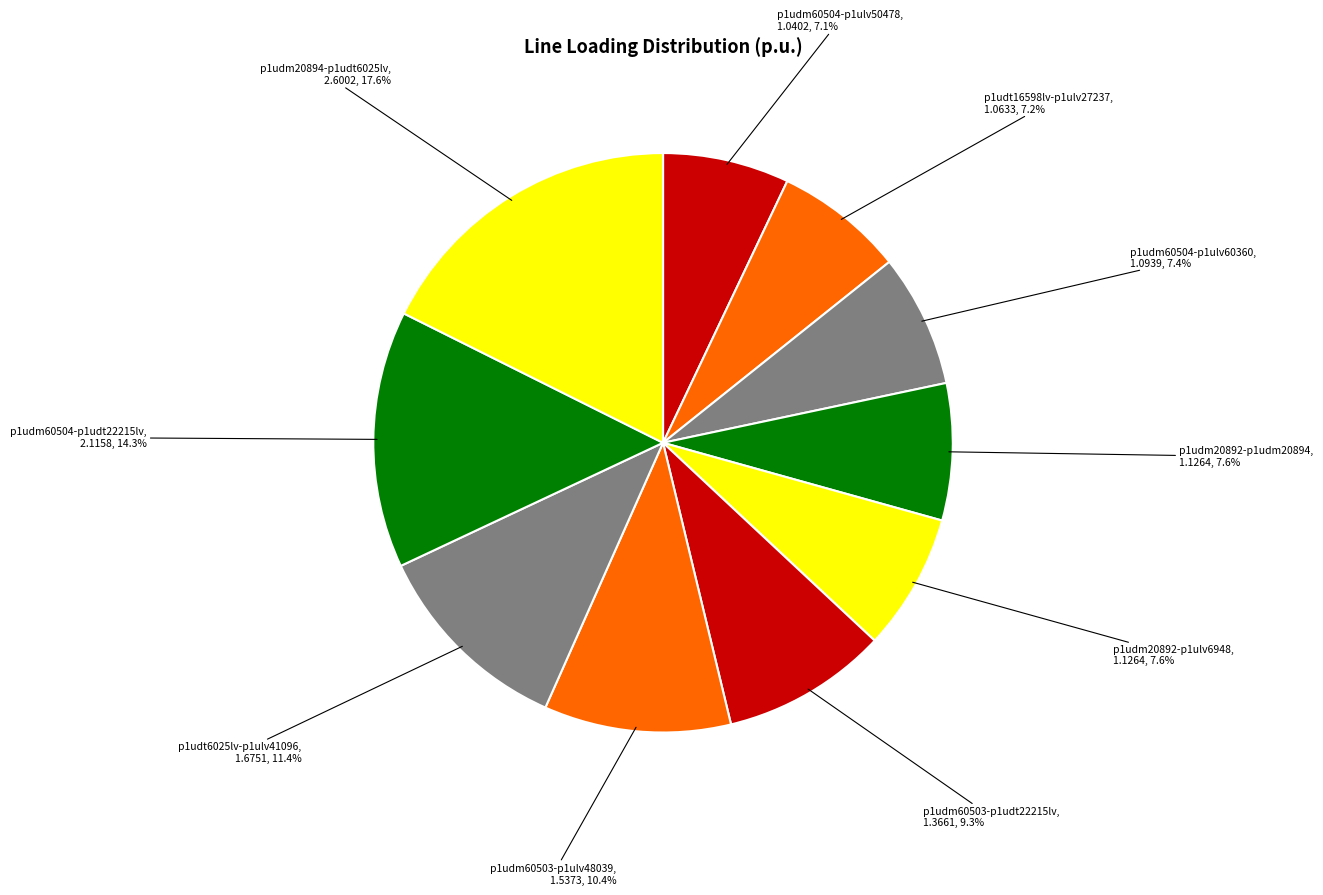

To the nearest percent, what is the average slice percentage?

10%